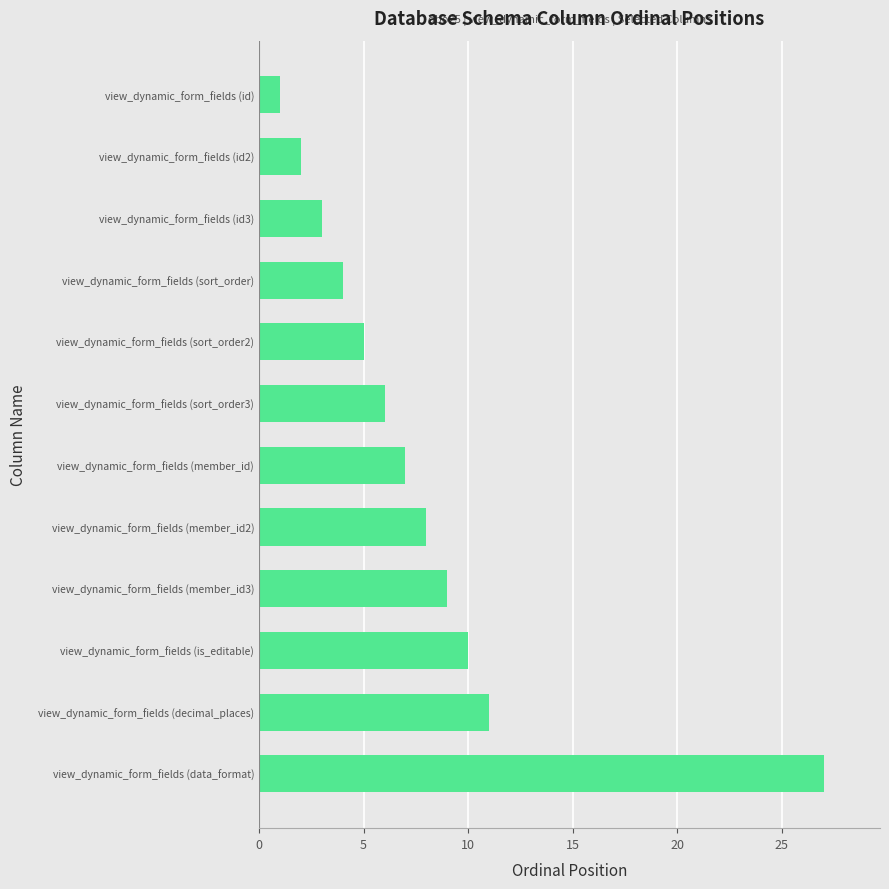

Reading bottom to top, what are all the values shown in this chart?

view_dynamic_form_fields (data_format)=27	view_dynamic_form_fields (decimal_places)=11	view_dynamic_form_fields (is_editable)=10	view_dynamic_form_fields (member_id3)=9	view_dynamic_form_fields (member_id2)=8	view_dynamic_form_fields (member_id)=7	view_dynamic_form_fields (sort_order3)=6	view_dynamic_form_fields (sort_order2)=5	view_dynamic_form_fields (sort_order)=4	view_dynamic_form_fields (id3)=3	view_dynamic_form_fields (id2)=2	view_dynamic_form_fields (id)=1